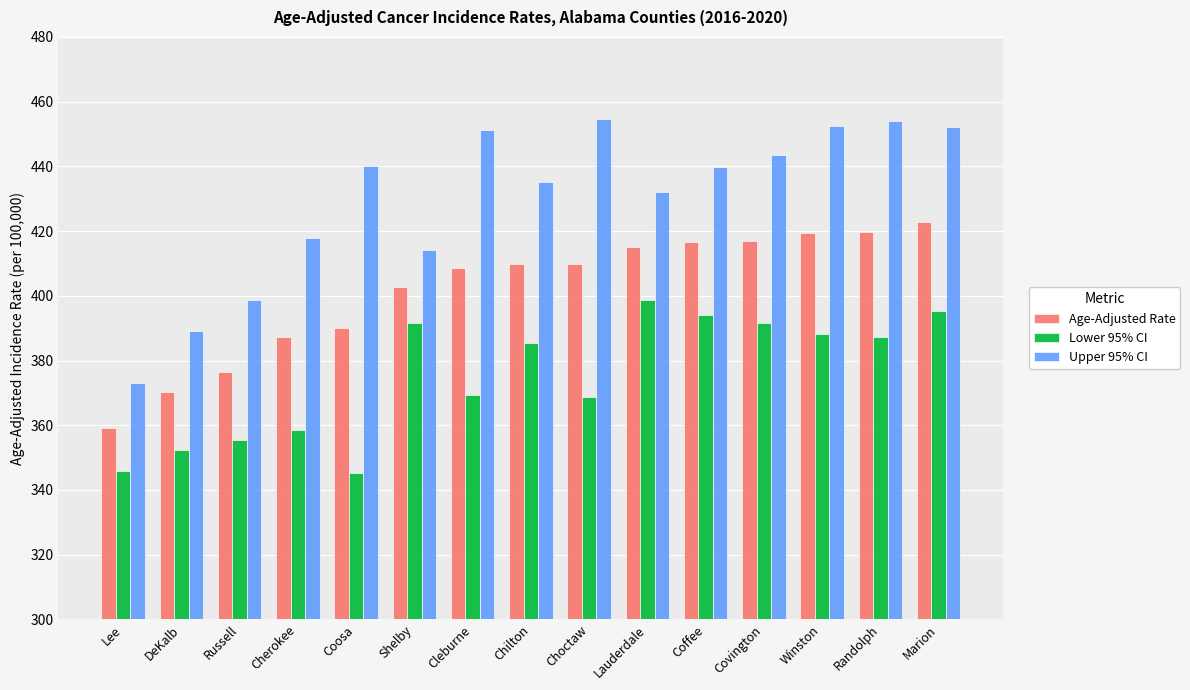

What is the greatest value displayed?

454.6